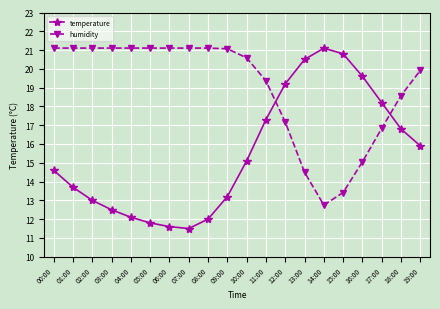

What are all the series names shown in the legend?

temperature, humidity